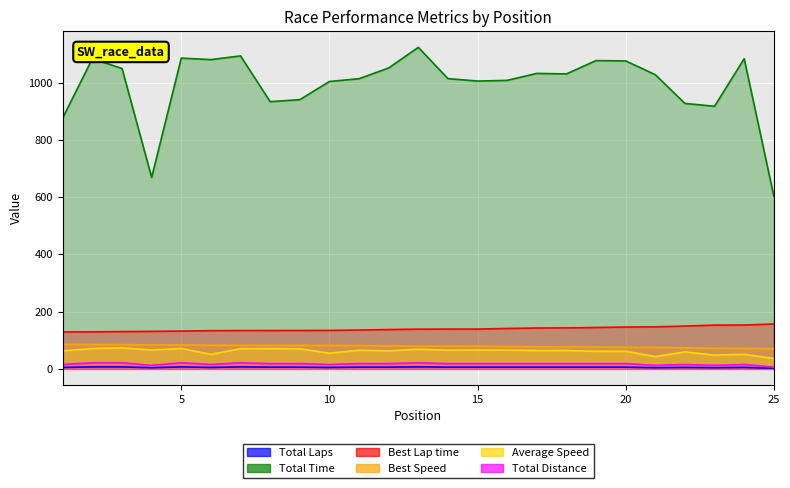

True or false: Total Laps and Total Distance cross at least once.

False